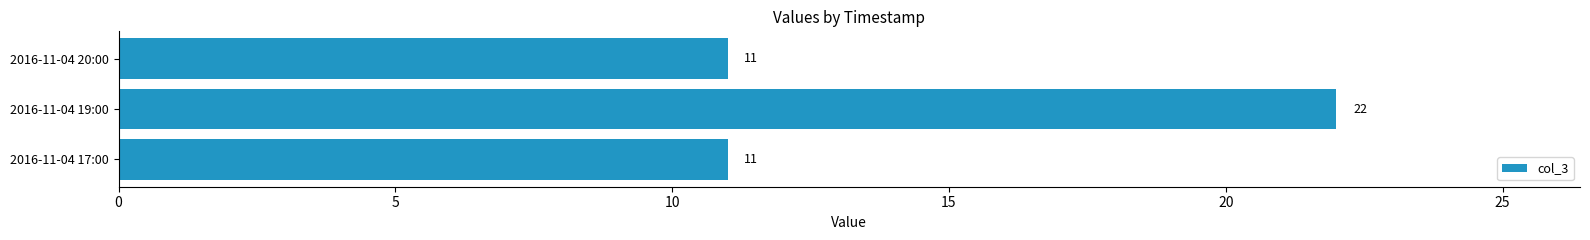

Approximately how many times larger is the value at 2016-11-04 17:00 compared to 2016-11-04 19:00?

0.5